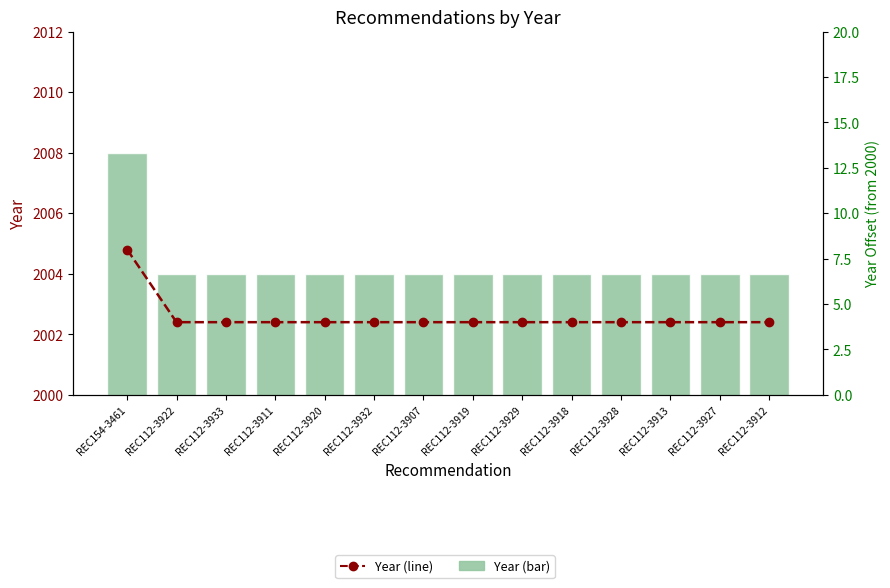

What is the approximate value of Year (offset) at REC112-3920?

4